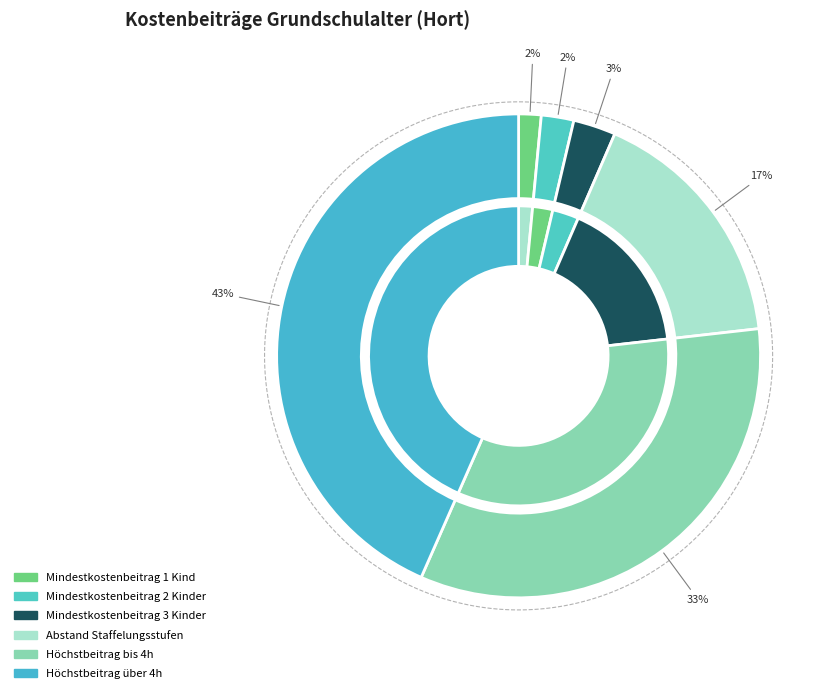

Count the number of slices in the pie.

6